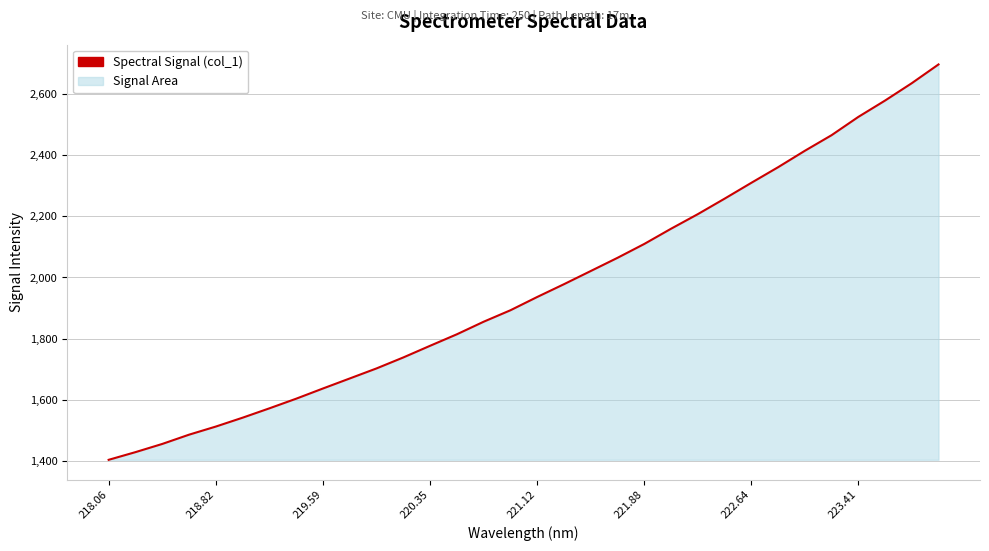

What is the minimum value shown in the chart?

1405.4